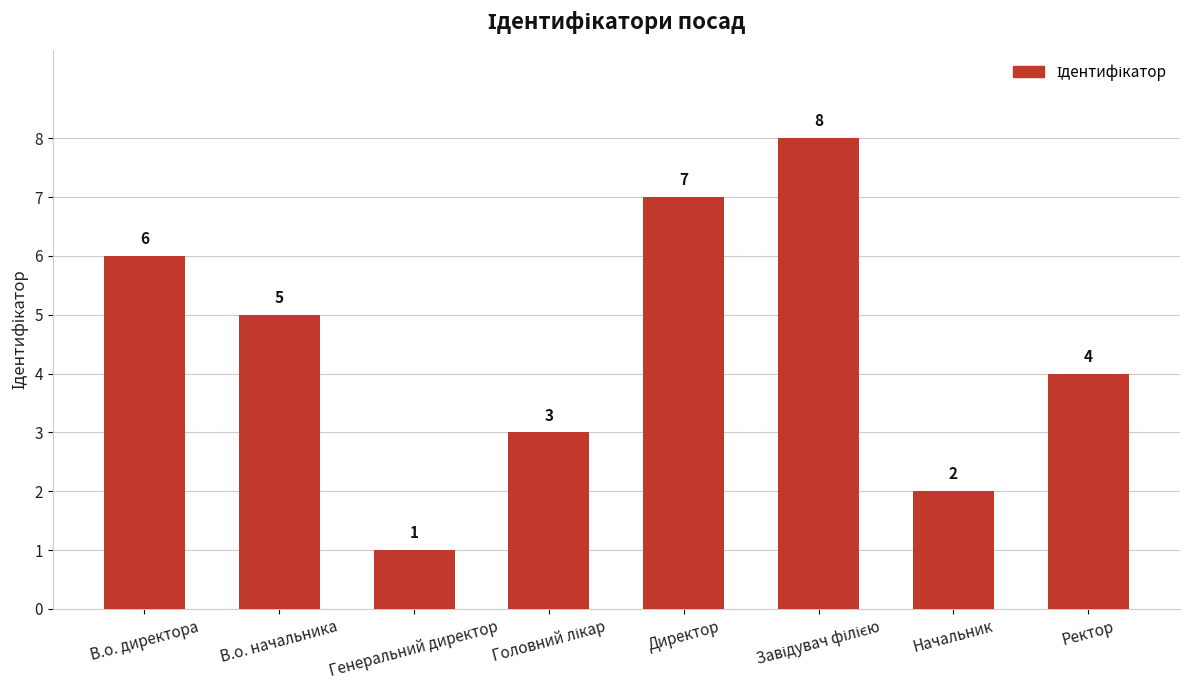

What is the change in value from В.о. начальника to Начальник?

-3